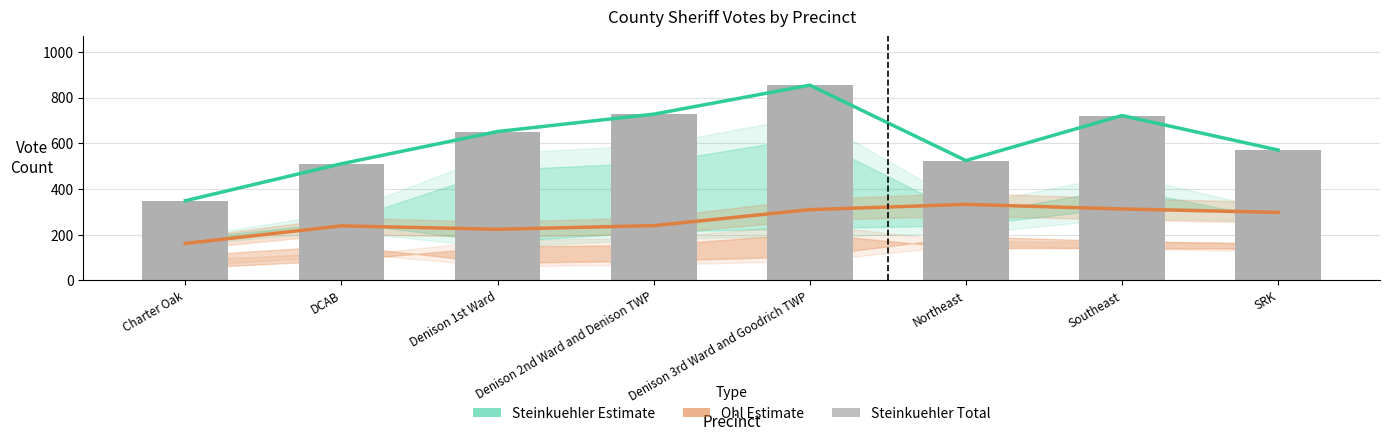

What position from the right is Denison 1st Ward?

6